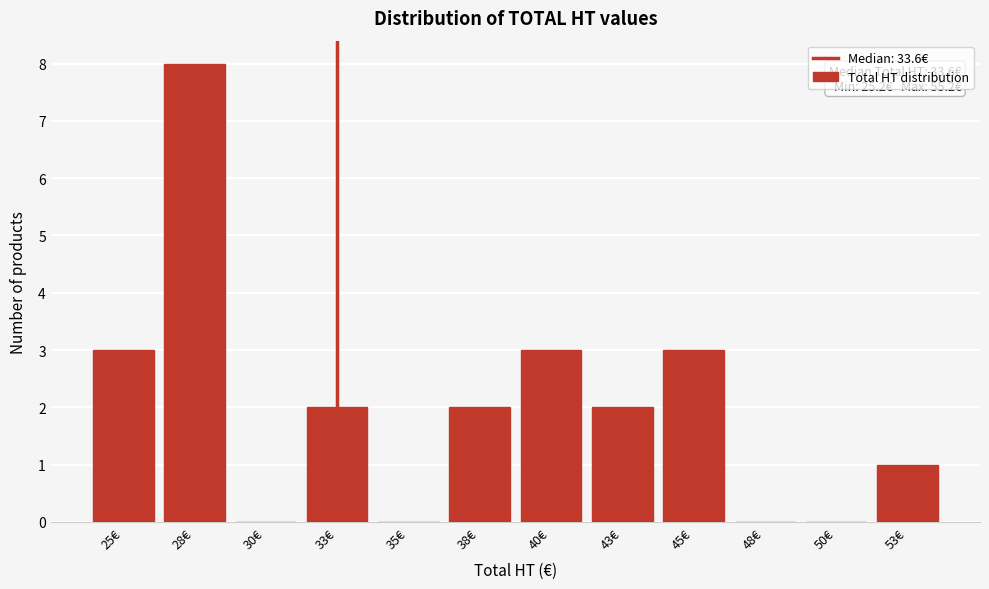

Reading left to right, list all the values displayed in this chart.

25€=3	28€=8	30€=0	33€=2	35€=0	38€=2	40€=3	43€=2	45€=3	48€=0	50€=0	53€=1